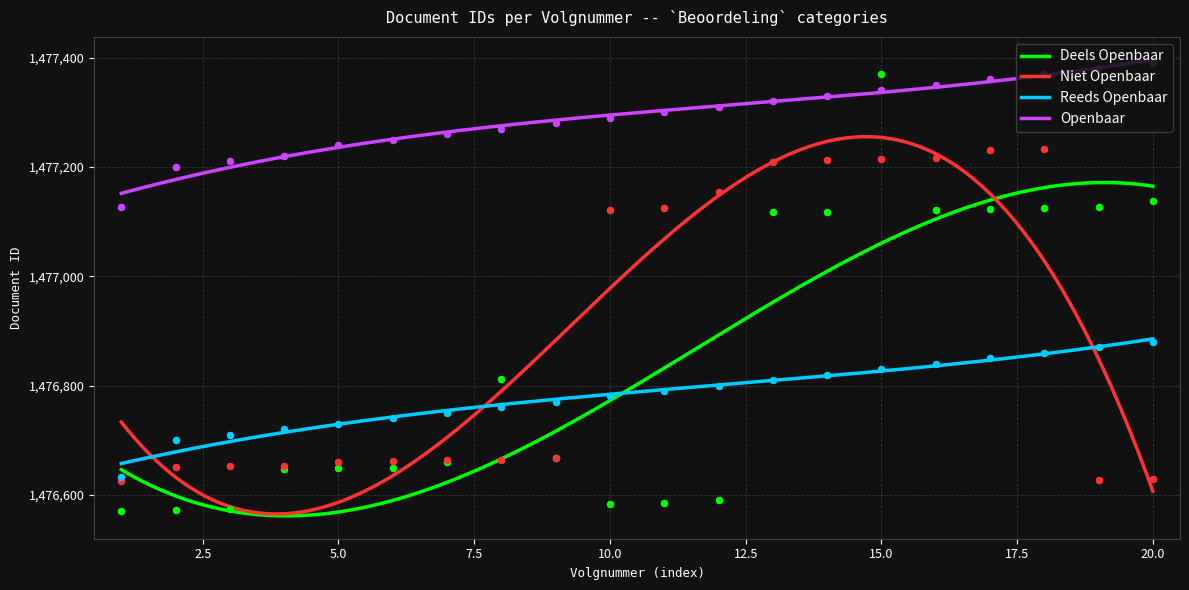

Which series reaches the maximum Y coordinate?

Openbaar